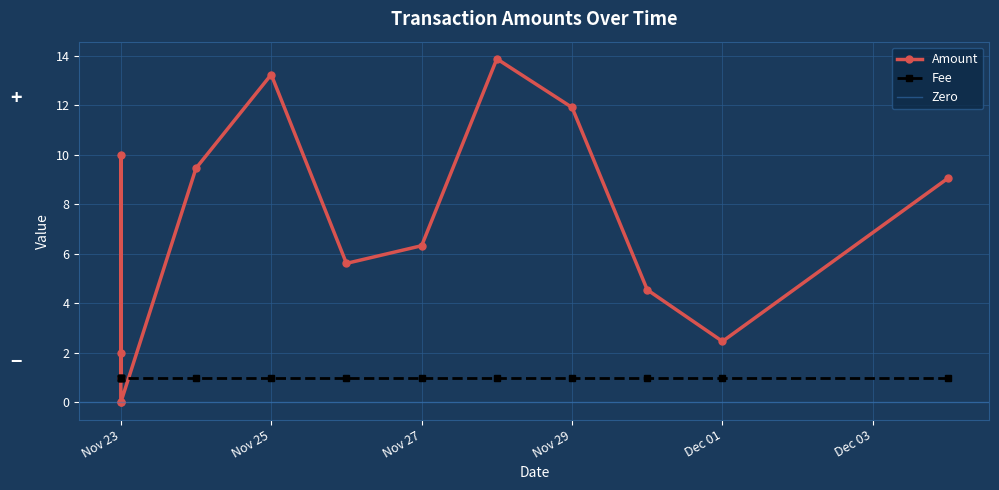

Approximately how many times larger is the value at Dec 01 compared to Nov 23?

1.2